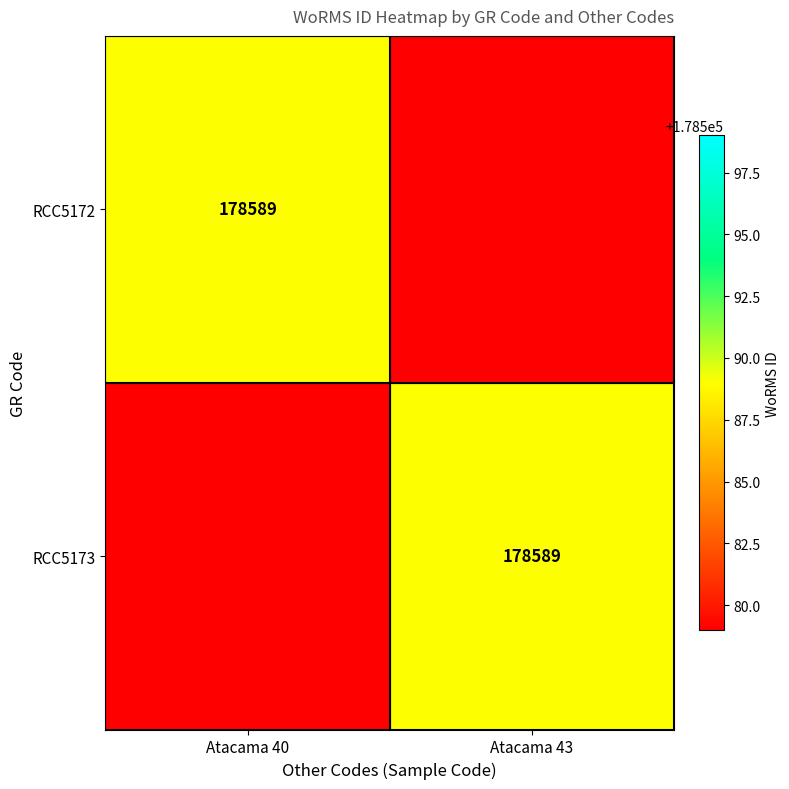

What is the total value across all series at Atacama 43?

178589